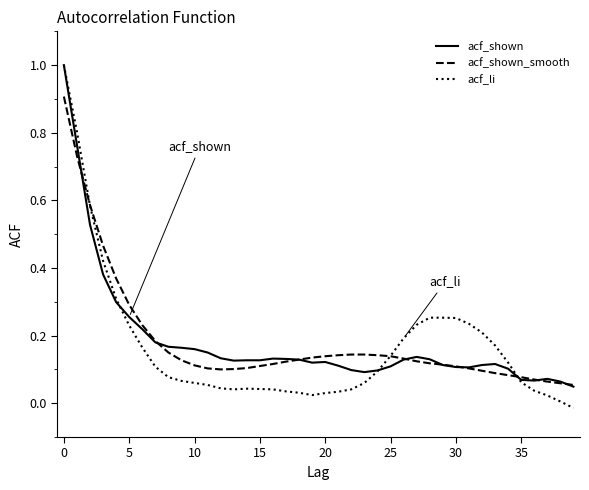

Which series ends up on top after the final intersection of acf_li and acf_shown?

acf_shown